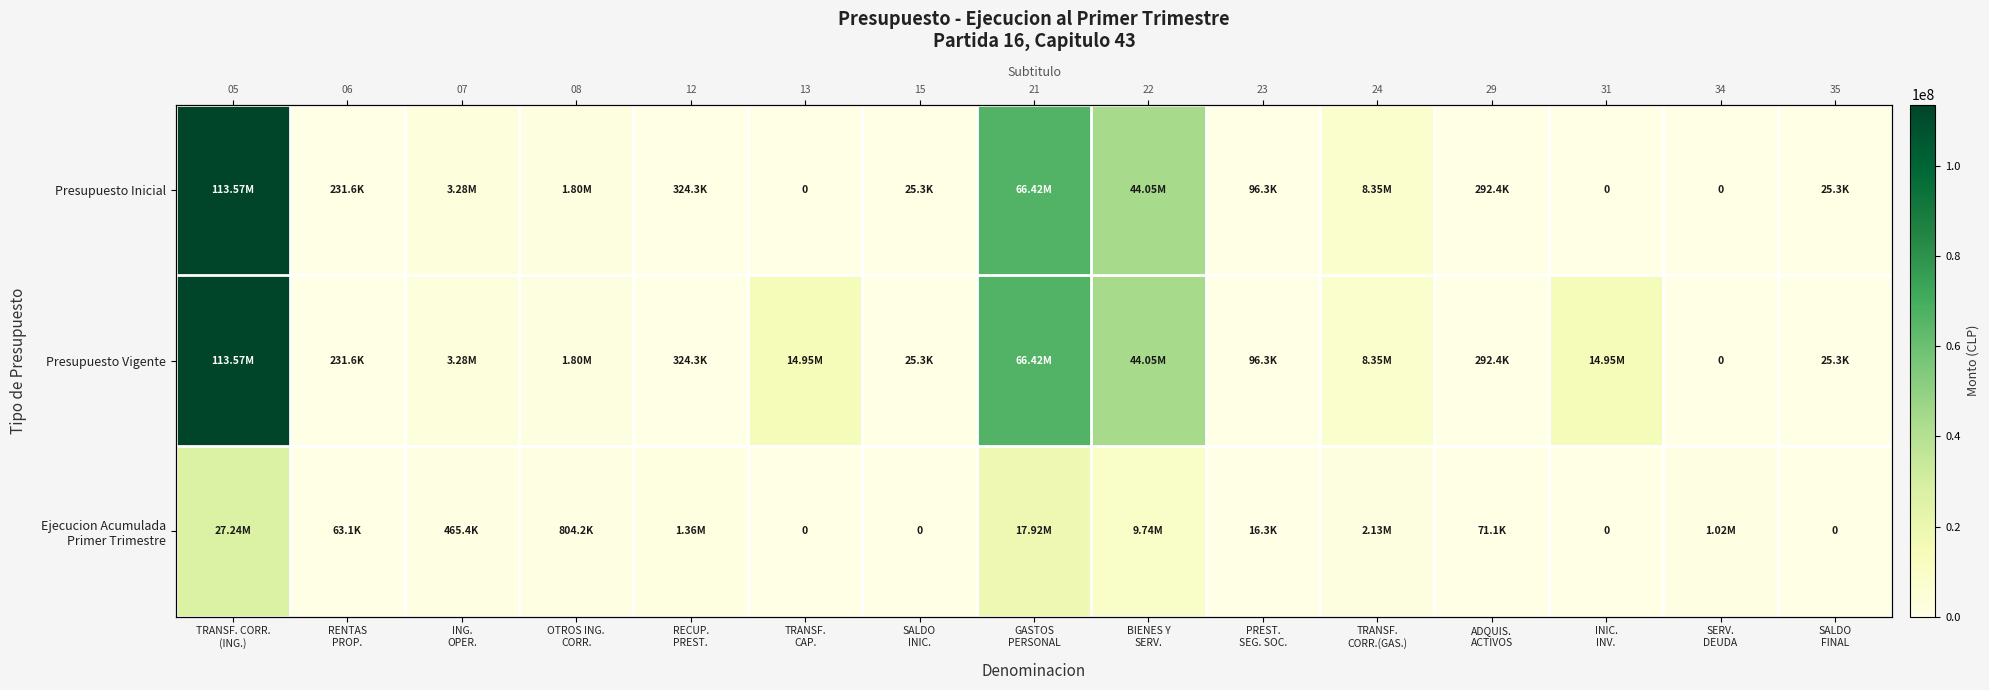

What is the spread (max minus min) of values at SERV.
DEUDA?

1017503